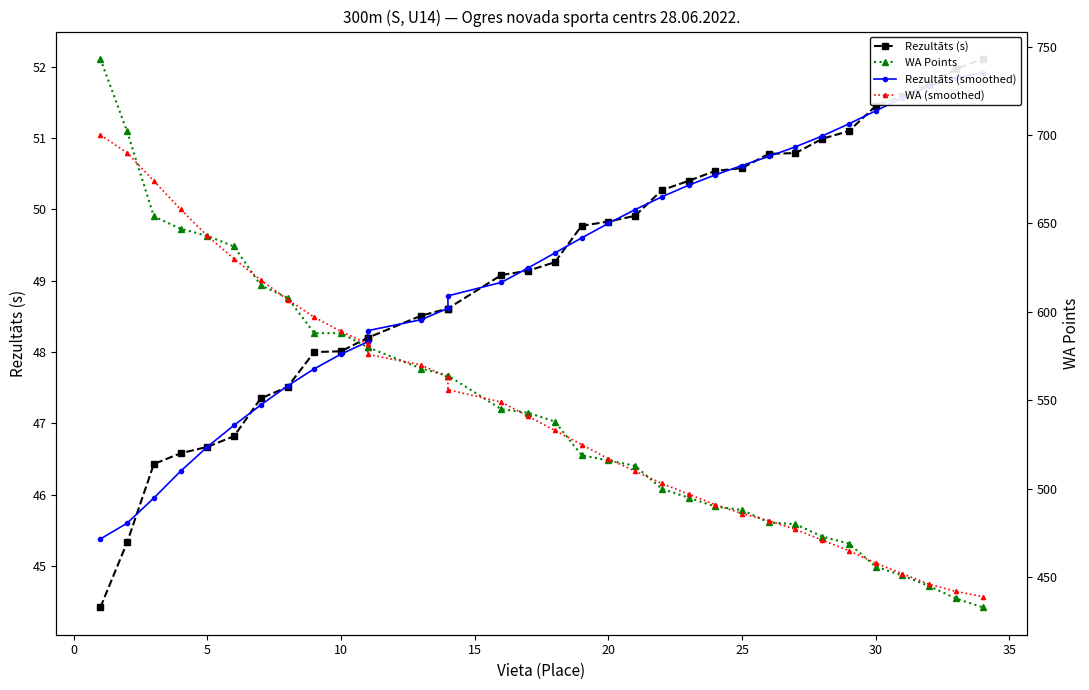

True or false: Rezultāts (s) and WA Points intersect in this chart.

False